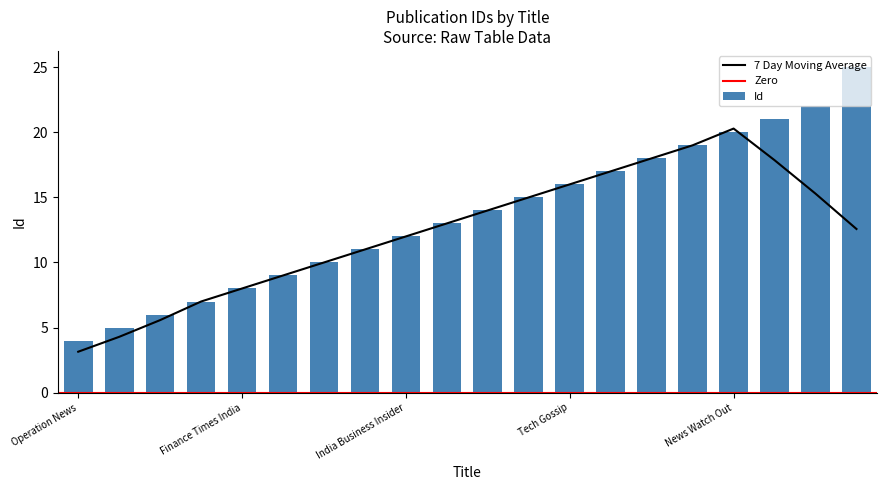

Which label corresponds to the largest value in the chart?

The Indian Darshan